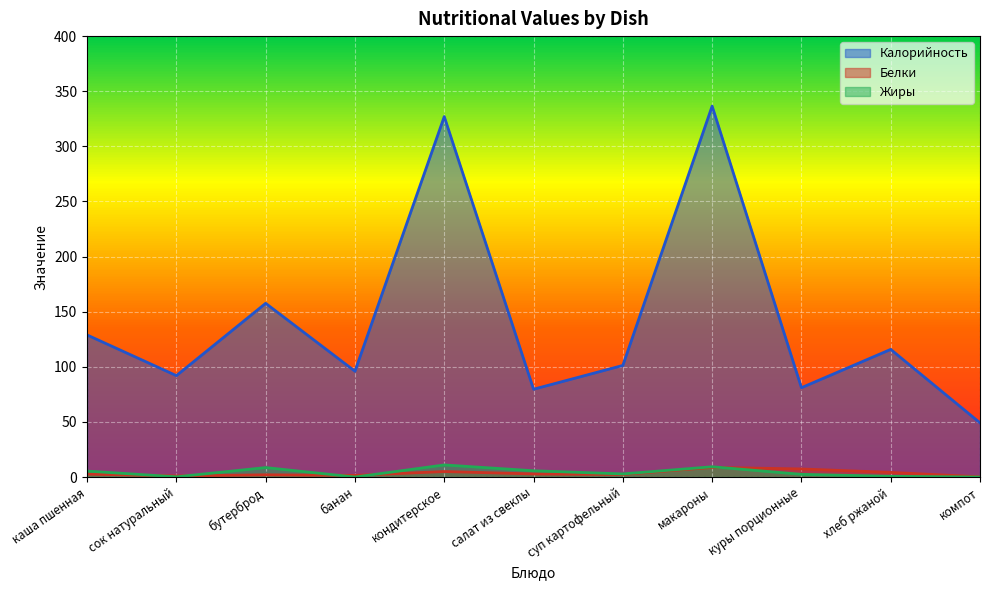

List the series in order of their peak value, lowest first.

Белки, Жиры, Калорийность